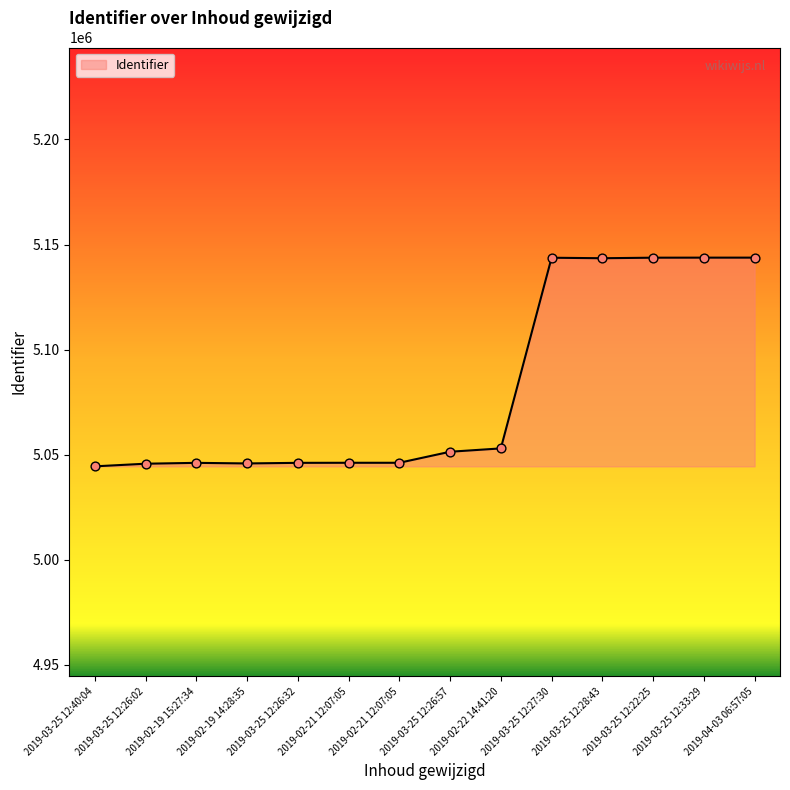

What is the change in value from 2019-03-25 12:40:04 to 2019-02-19 15:27:34?

+1665